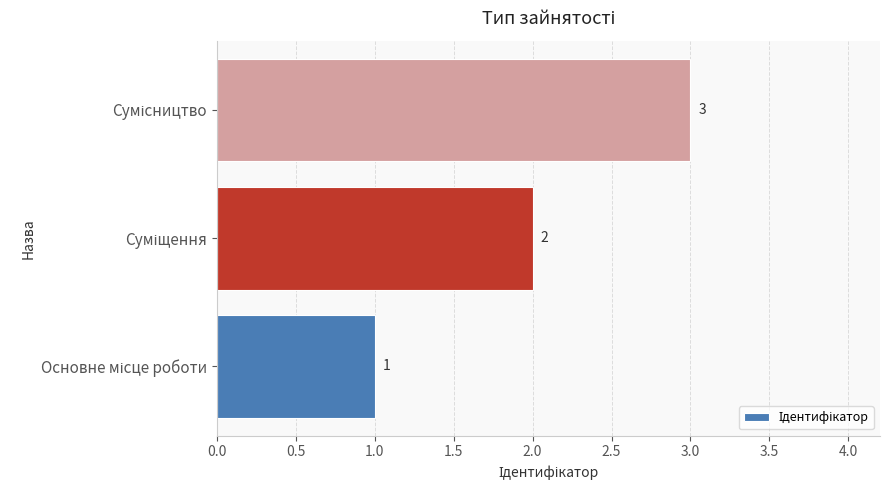

What is the sum of all values?

6